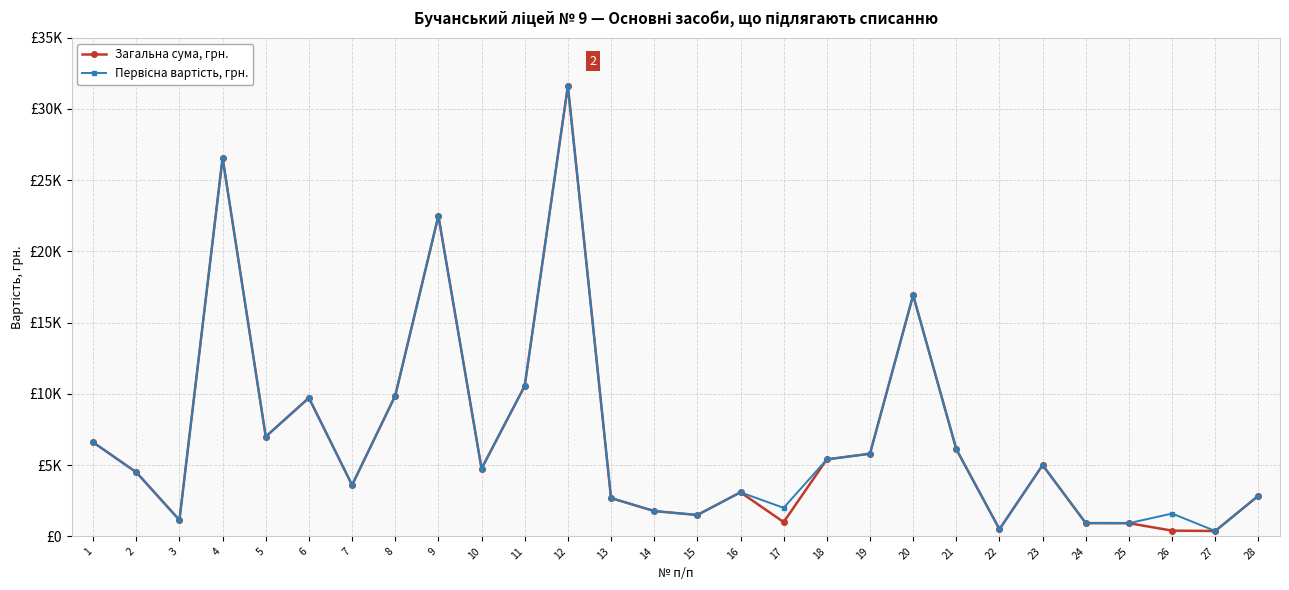

Is this an area chart (filled region under the line)?

No